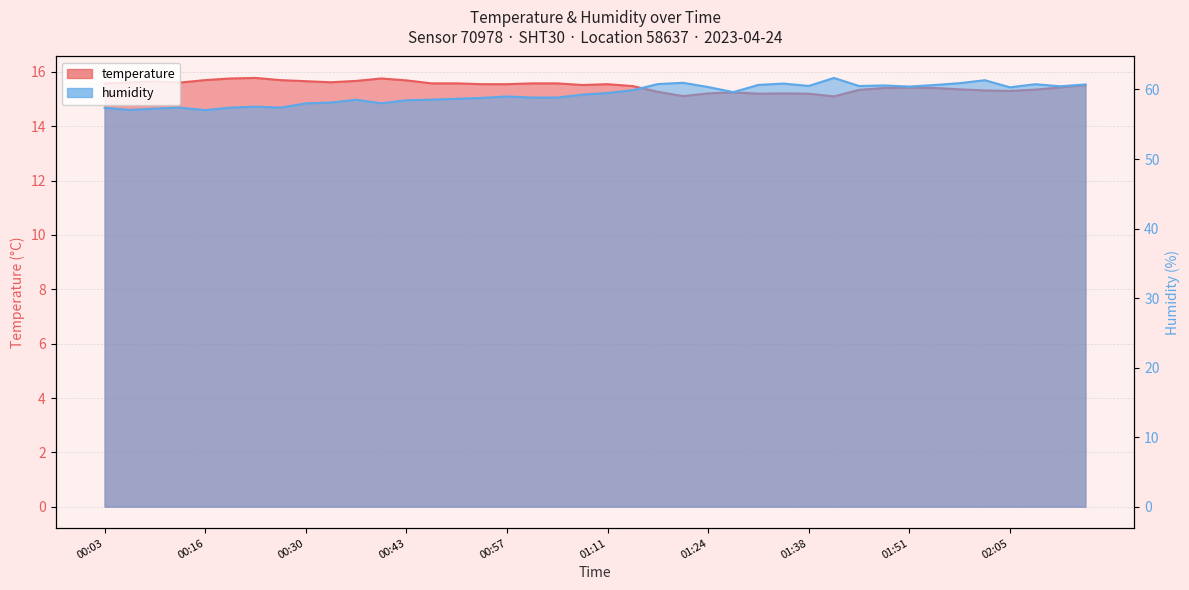

Which series has the widest spread of values?

humidity